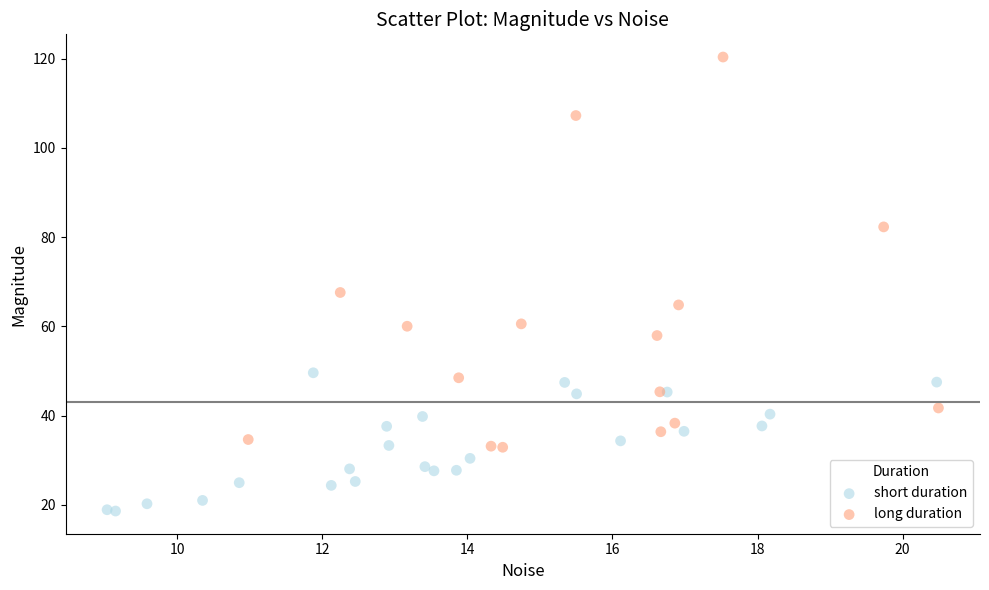

What are all the series names shown in the legend?

short duration, long duration